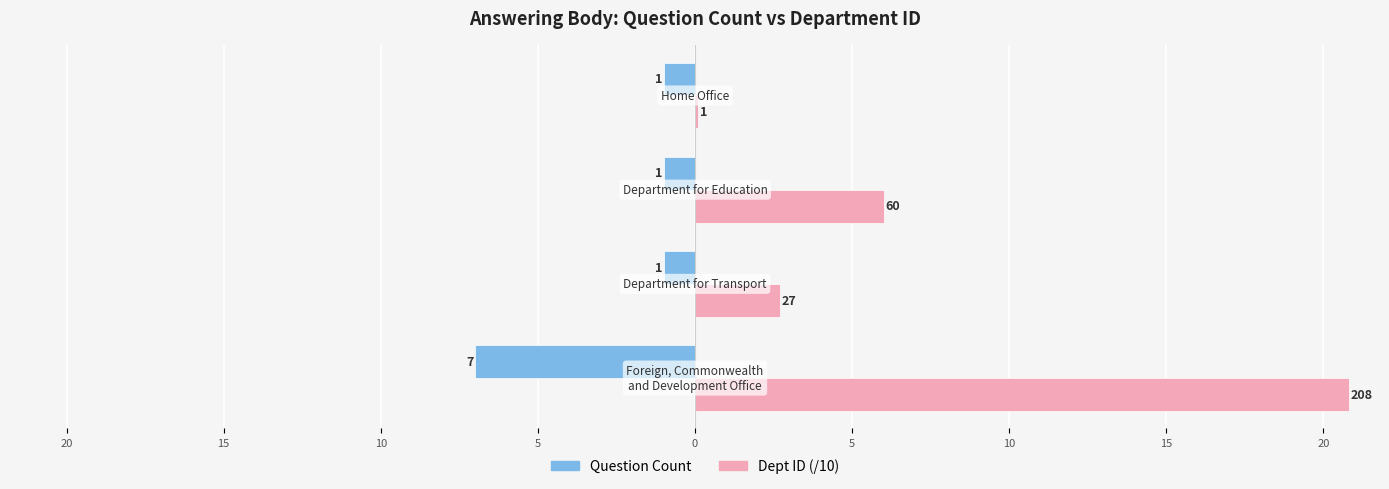

Reading left to right, extract all data points from this chart.

Question Count: 25=-7.0	20=-1.0	15=-1.0	10=-1.0
Dept ID (/10): 25=20.8	20=2.7	15=6.0	10=0.1